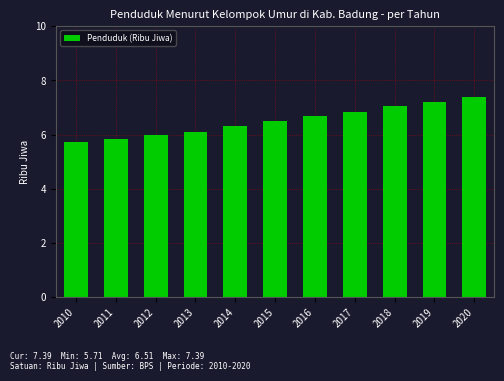

List the labels in order of value, smallest first.

2010, 2011, 2012, 2013, 2014, 2015, 2016, 2017, 2018, 2019, 2020